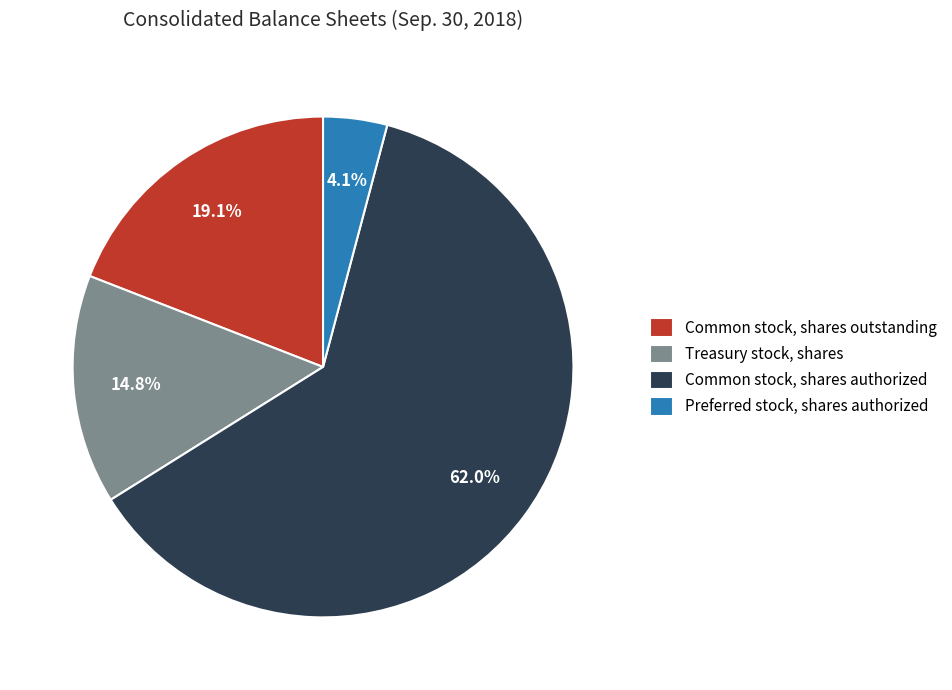

True or false: Treasury stock, shares accounts for 5% of the total.

False